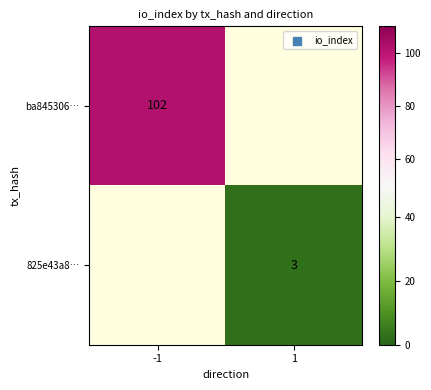

The value of 825e43a8… at 1 is 4. True or false?

False